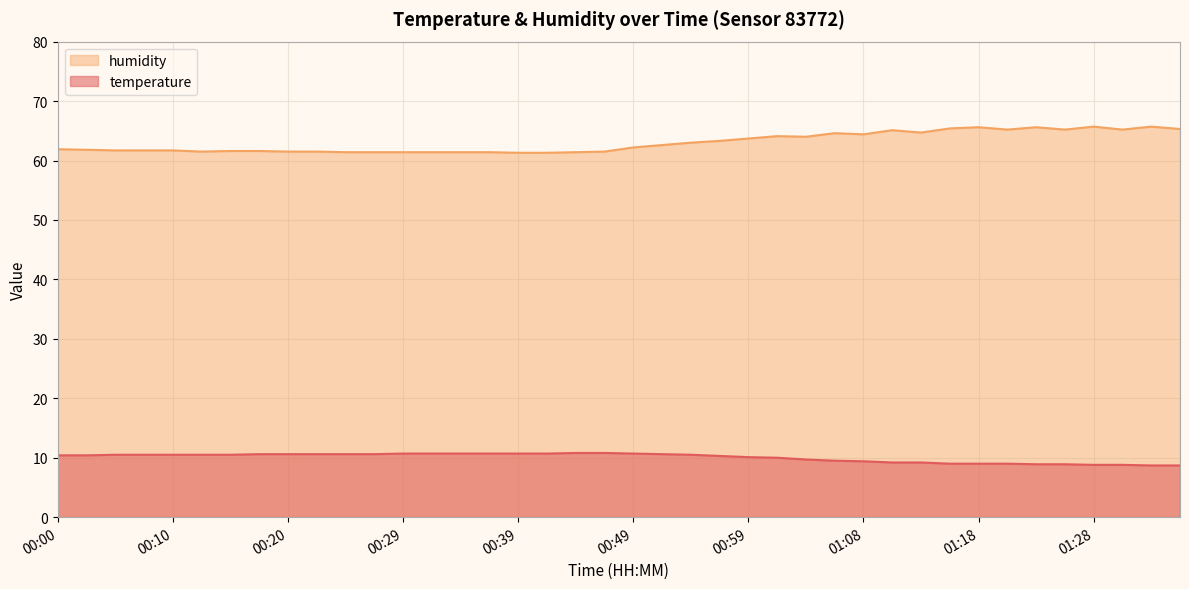

Read the temperature value at 00:02.

10.4